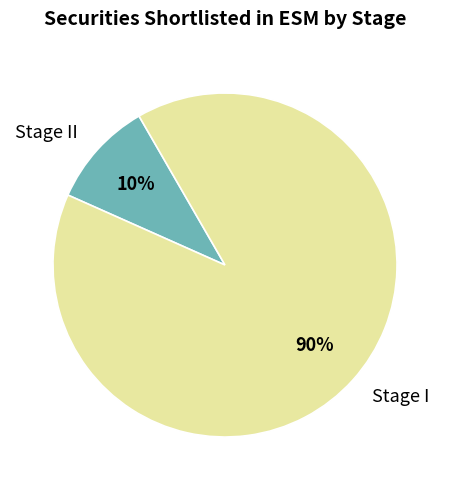

Do Stage II and Stage I together represent more than half of the pie?

Yes